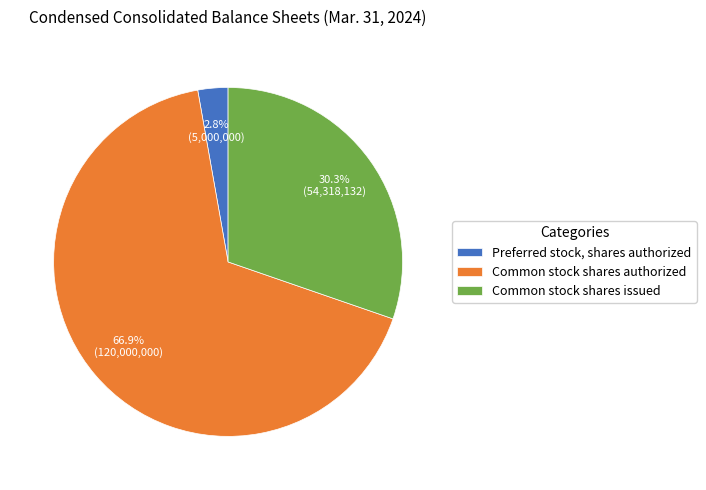

What is the total percentage of Preferred stock, shares authorized and Common stock shares issued?

33.1%